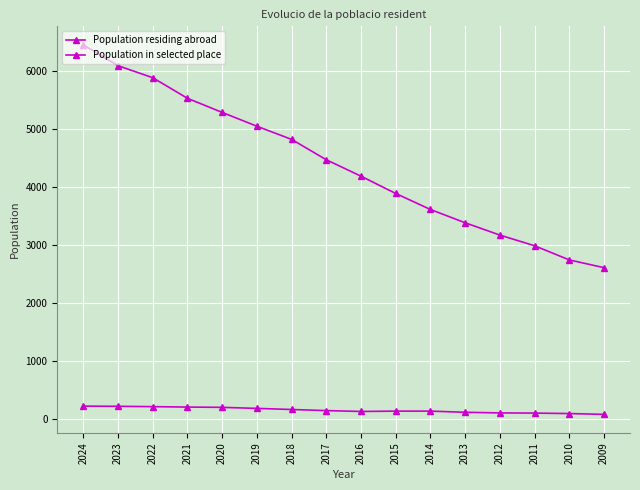

The Population residing abroad series shows 748 at 2014. True or false?

False